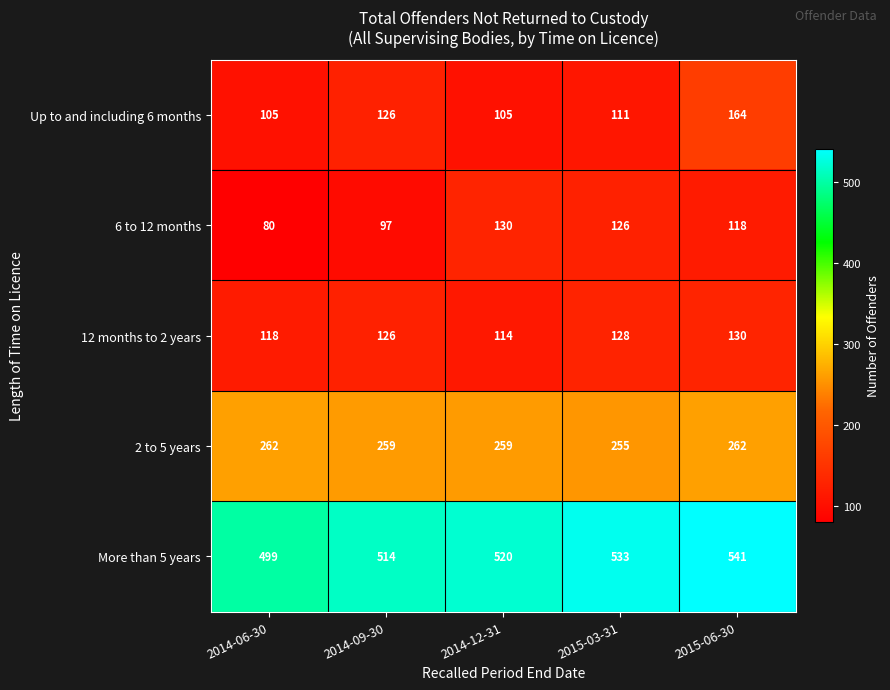

How many values in the Up to and including 6 months series are below 111?

2